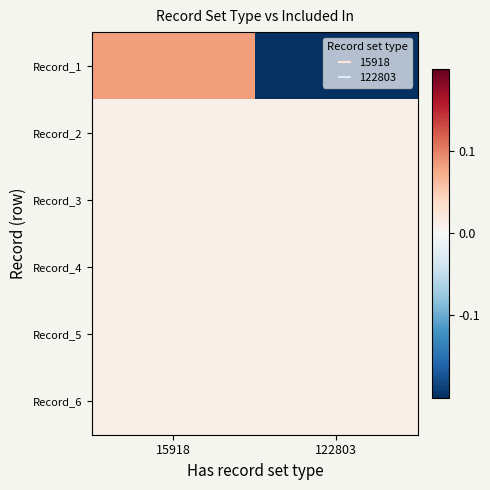

What is the total value across all series at 122803?

-0.1